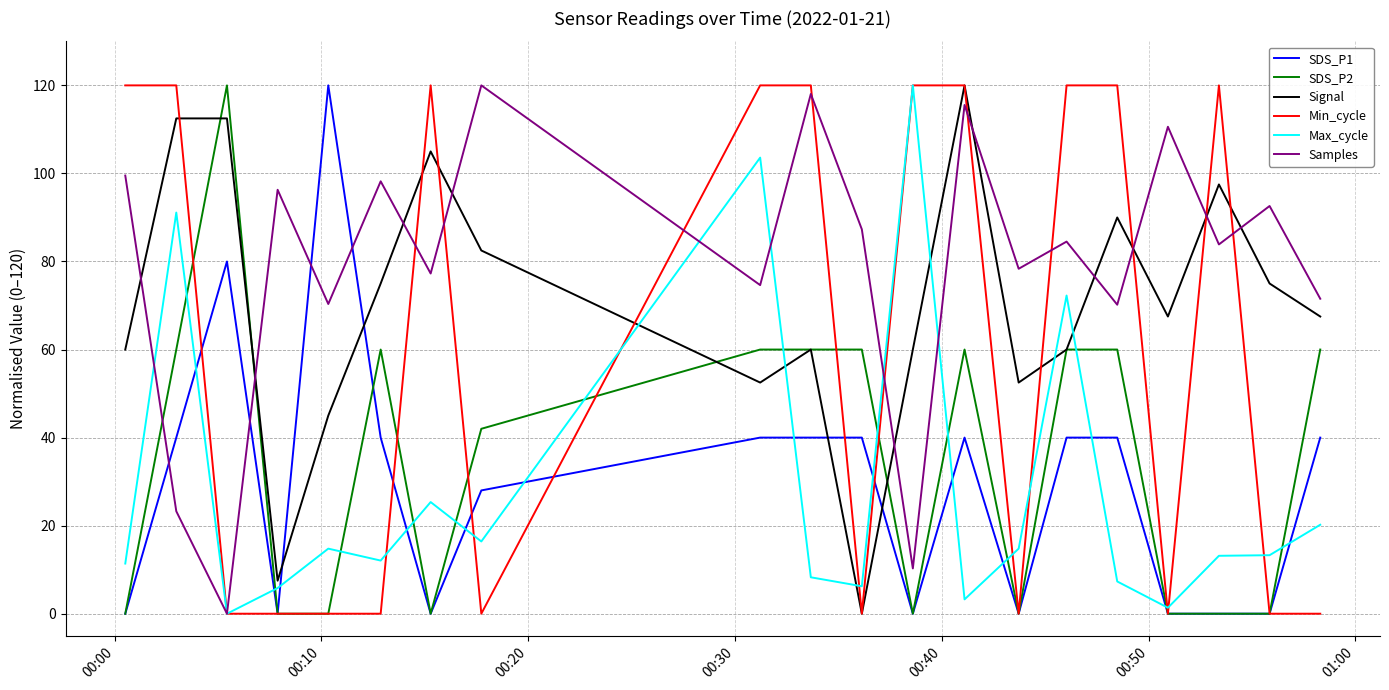

What is the maximum value for SDS_P1?

120.0